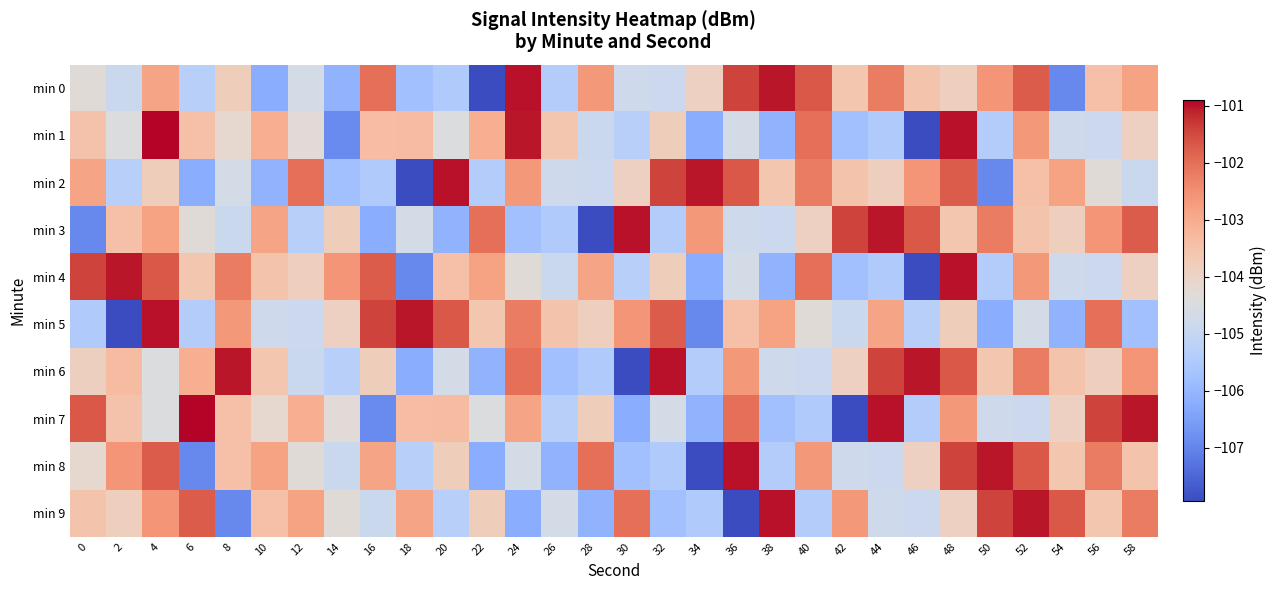

Reading left to right, list all the values displayed in this chart.

min 0: 0=-104.3	2=-104.9	4=-102.9	6=-105.3	8=-103.8	10=-106.2	12=-104.6	14=-106.1	16=-102.0	18=-105.8	20=-105.5	22=-107.9	24=-101.0	26=-105.4	28=-102.6	30=-104.8	32=-104.8	34=-103.9	36=-101.4	38=-101.0	40=-101.7	42=-103.6	44=-102.2	46=-103.5	48=-103.9	50=-102.6	52=-101.7	54=-106.9	56=-103.4	58=-102.8
min 1: 0=-103.5	2=-104.5	4=-100.9	6=-103.4	8=-104.2	10=-103.1	12=-104.3	14=-106.9	16=-103.4	18=-103.3	20=-104.5	22=-103.1	24=-101.0	26=-103.6	28=-104.9	30=-105.3	32=-103.8	34=-106.2	36=-104.6	38=-106.1	40=-102.0	42=-105.8	44=-105.5	46=-107.9	48=-101.0	50=-105.4	52=-102.6	54=-104.8	56=-104.8	58=-103.9
min 2: 0=-102.9	2=-105.3	4=-103.8	6=-106.2	8=-104.6	10=-106.1	12=-102.0	14=-105.8	16=-105.5	18=-107.9	20=-101.0	22=-105.4	24=-102.6	26=-104.8	28=-104.8	30=-103.9	32=-101.4	34=-101.0	36=-101.7	38=-103.6	40=-102.2	42=-103.5	44=-103.9	46=-102.6	48=-101.7	50=-106.9	52=-103.4	54=-102.8	56=-104.3	58=-104.9
min 3: 0=-106.9	2=-103.4	4=-102.8	6=-104.3	8=-104.9	10=-102.9	12=-105.3	14=-103.8	16=-106.2	18=-104.6	20=-106.1	22=-102.0	24=-105.8	26=-105.5	28=-107.9	30=-101.0	32=-105.4	34=-102.6	36=-104.8	38=-104.8	40=-103.9	42=-101.4	44=-101.0	46=-101.7	48=-103.6	50=-102.2	52=-103.5	54=-103.9	56=-102.6	58=-101.7
min 4: 0=-101.4	2=-101.0	4=-101.7	6=-103.6	8=-102.2	10=-103.5	12=-103.9	14=-102.6	16=-101.7	18=-106.9	20=-103.4	22=-102.8	24=-104.3	26=-104.9	28=-102.9	30=-105.3	32=-103.8	34=-106.2	36=-104.6	38=-106.1	40=-102.0	42=-105.8	44=-105.5	46=-107.9	48=-101.0	50=-105.4	52=-102.6	54=-104.8	56=-104.8	58=-103.9
min 5: 0=-105.5	2=-107.9	4=-101.0	6=-105.4	8=-102.6	10=-104.8	12=-104.8	14=-103.9	16=-101.4	18=-101.0	20=-101.7	22=-103.6	24=-102.2	26=-103.5	28=-103.9	30=-102.6	32=-101.7	34=-106.9	36=-103.4	38=-102.8	40=-104.3	42=-104.9	44=-102.9	46=-105.3	48=-103.8	50=-106.2	52=-104.6	54=-106.1	56=-102.0	58=-105.8
min 6: 0=-103.9	2=-103.3	4=-104.5	6=-103.1	8=-101.0	10=-103.6	12=-104.9	14=-105.3	16=-103.8	18=-106.2	20=-104.6	22=-106.1	24=-102.0	26=-105.8	28=-105.5	30=-107.9	32=-101.0	34=-105.4	36=-102.6	38=-104.8	40=-104.8	42=-103.9	44=-101.4	46=-101.0	48=-101.7	50=-103.6	52=-102.2	54=-103.5	56=-103.9	58=-102.6
min 7: 0=-101.7	2=-103.5	4=-104.5	6=-100.9	8=-103.4	10=-104.2	12=-103.1	14=-104.3	16=-106.9	18=-103.4	20=-103.3	22=-104.5	24=-102.9	26=-105.3	28=-103.8	30=-106.2	32=-104.6	34=-106.1	36=-102.0	38=-105.8	40=-105.5	42=-107.9	44=-101.0	46=-105.4	48=-102.6	50=-104.8	52=-104.8	54=-103.9	56=-101.4	58=-101.0
min 8: 0=-104.2	2=-102.6	4=-101.7	6=-106.9	8=-103.4	10=-102.8	12=-104.3	14=-104.9	16=-102.9	18=-105.3	20=-103.8	22=-106.2	24=-104.6	26=-106.1	28=-102.0	30=-105.8	32=-105.5	34=-107.9	36=-101.0	38=-105.4	40=-102.6	42=-104.8	44=-104.8	46=-103.9	48=-101.4	50=-101.0	52=-101.7	54=-103.6	56=-102.2	58=-103.5
min 9: 0=-103.5	2=-103.9	4=-102.6	6=-101.7	8=-106.9	10=-103.4	12=-102.8	14=-104.3	16=-104.9	18=-102.9	20=-105.3	22=-103.8	24=-106.2	26=-104.6	28=-106.1	30=-102.0	32=-105.8	34=-105.5	36=-107.9	38=-101.0	40=-105.4	42=-102.6	44=-104.8	46=-104.8	48=-103.9	50=-101.4	52=-101.0	54=-101.7	56=-103.6	58=-102.2